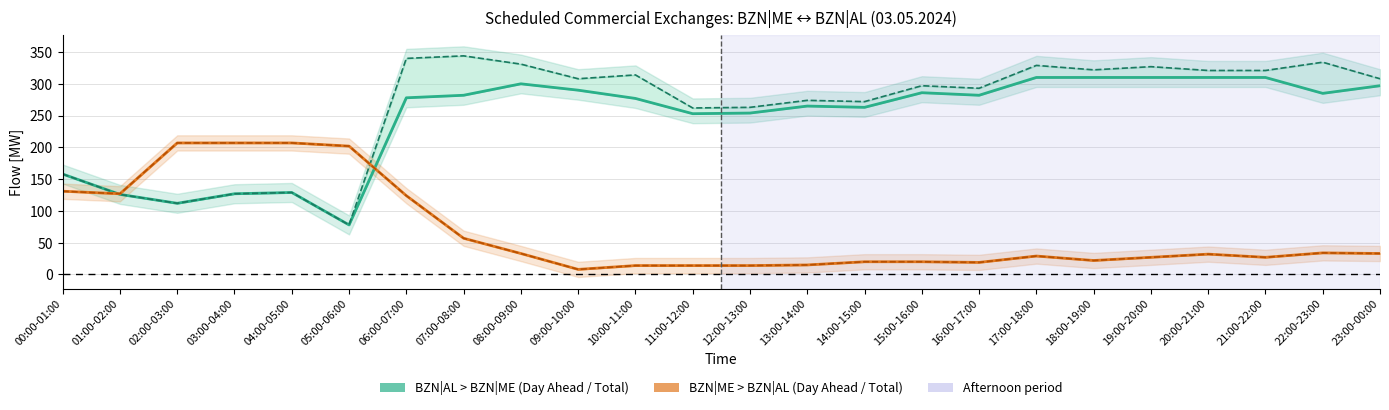

How many intersections are there between BZN|ME > BZN|AL Day Ahead [MW] and BZN|AL > BZN|ME Day Ahead [MW]?

2